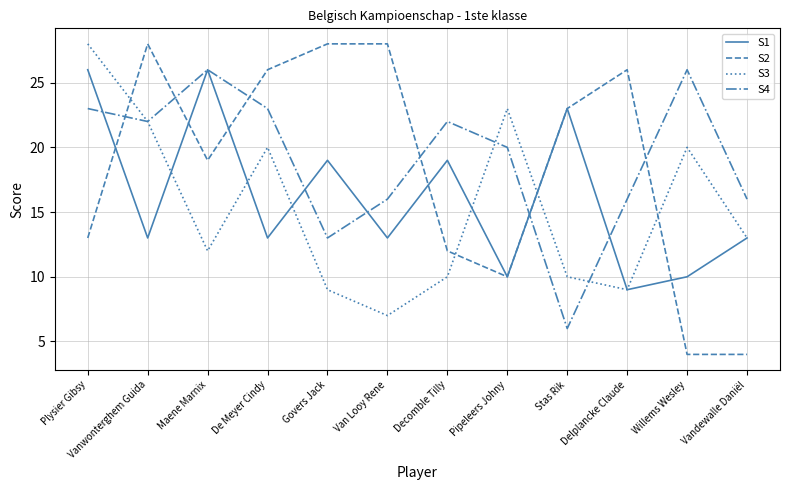

Reading left to right, transcribe all the data shown in this chart.

S1: Plysier Gibsy=26	Vanwonterghem Guida=13	Maene Marnix=26	De Meyer Cindy=13	Govers Jack=19	Van Looy Rene=13	Decomble Tilly=19	Pipeleers Johny=10	Stas Rik=23	Delplancke Claude=9	Willems Wesley=10	Vandewalle Daniël=13
S2: Plysier Gibsy=13	Vanwonterghem Guida=28	Maene Marnix=19	De Meyer Cindy=26	Govers Jack=28	Van Looy Rene=28	Decomble Tilly=12	Pipeleers Johny=10	Stas Rik=23	Delplancke Claude=26	Willems Wesley=4	Vandewalle Daniël=4
S3: Plysier Gibsy=28	Vanwonterghem Guida=22	Maene Marnix=12	De Meyer Cindy=20	Govers Jack=9	Van Looy Rene=7	Decomble Tilly=10	Pipeleers Johny=23	Stas Rik=10	Delplancke Claude=9	Willems Wesley=20	Vandewalle Daniël=13
S4: Plysier Gibsy=23	Vanwonterghem Guida=22	Maene Marnix=26	De Meyer Cindy=23	Govers Jack=13	Van Looy Rene=16	Decomble Tilly=22	Pipeleers Johny=20	Stas Rik=6	Delplancke Claude=16	Willems Wesley=26	Vandewalle Daniël=16